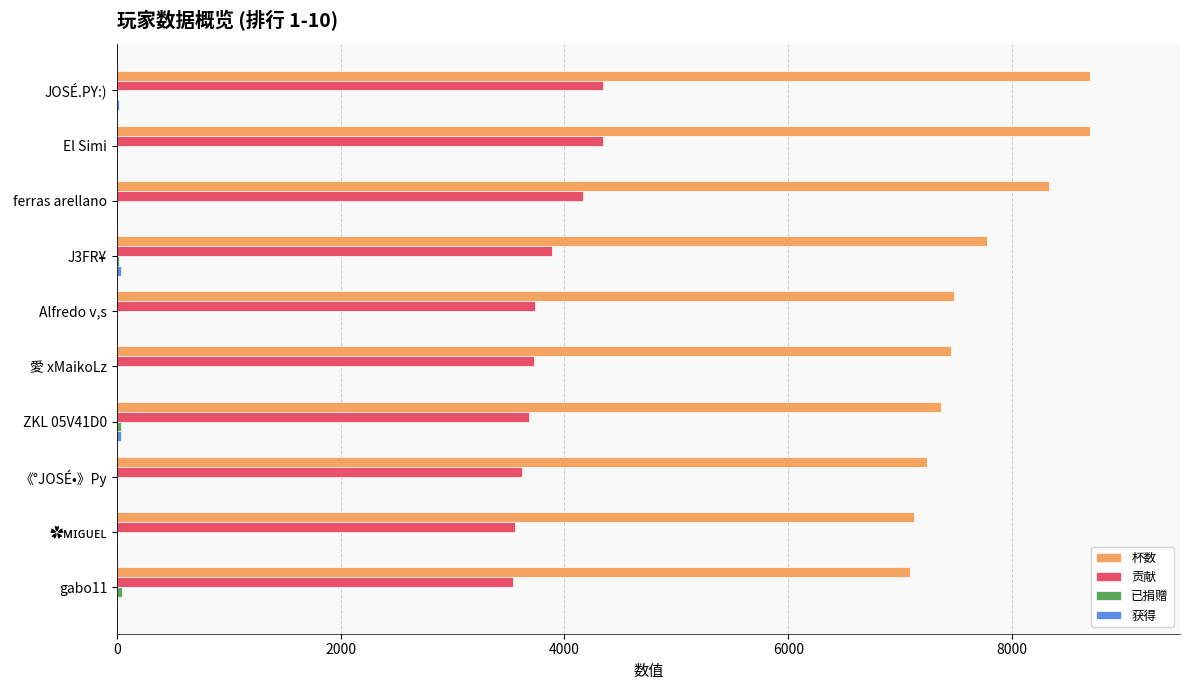

The value of 杯数 at 《°JOSÉ•》Py is 7239. True or false?

True